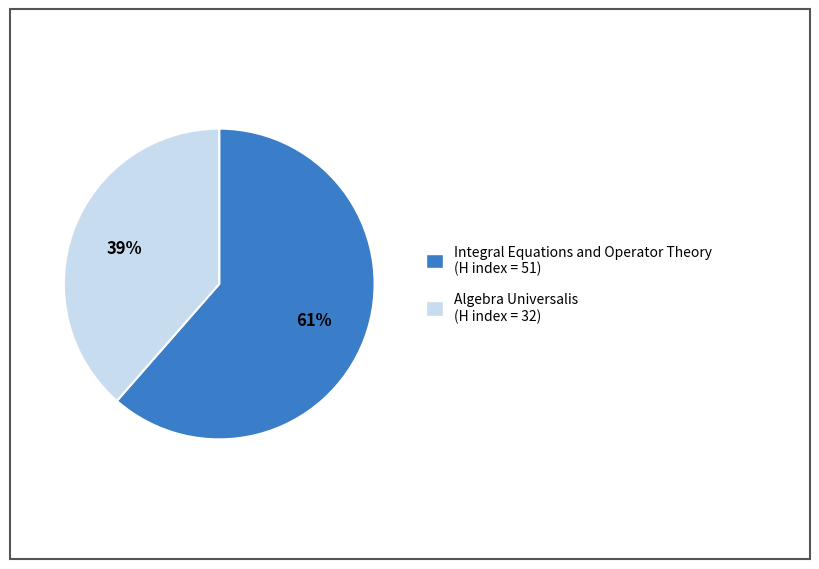

Is the sum of Integral Equations and Operator Theory (H index = 51) and Algebra Universalis (H index = 32) greater than half?

Yes